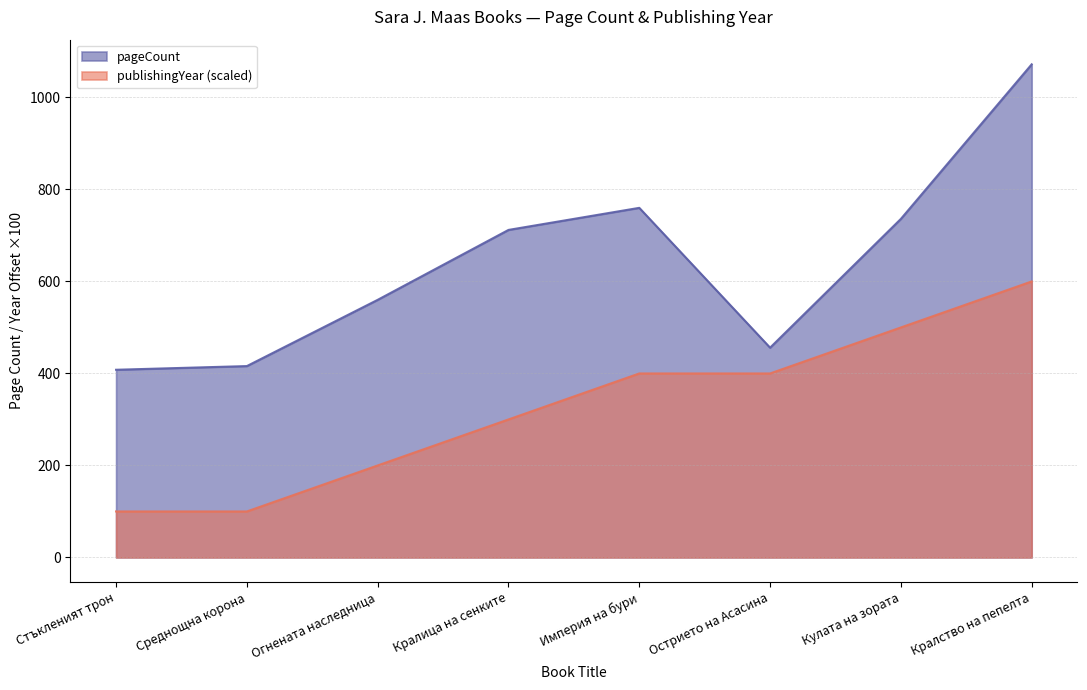

Which series has the largest range (max minus min)?

pageCount